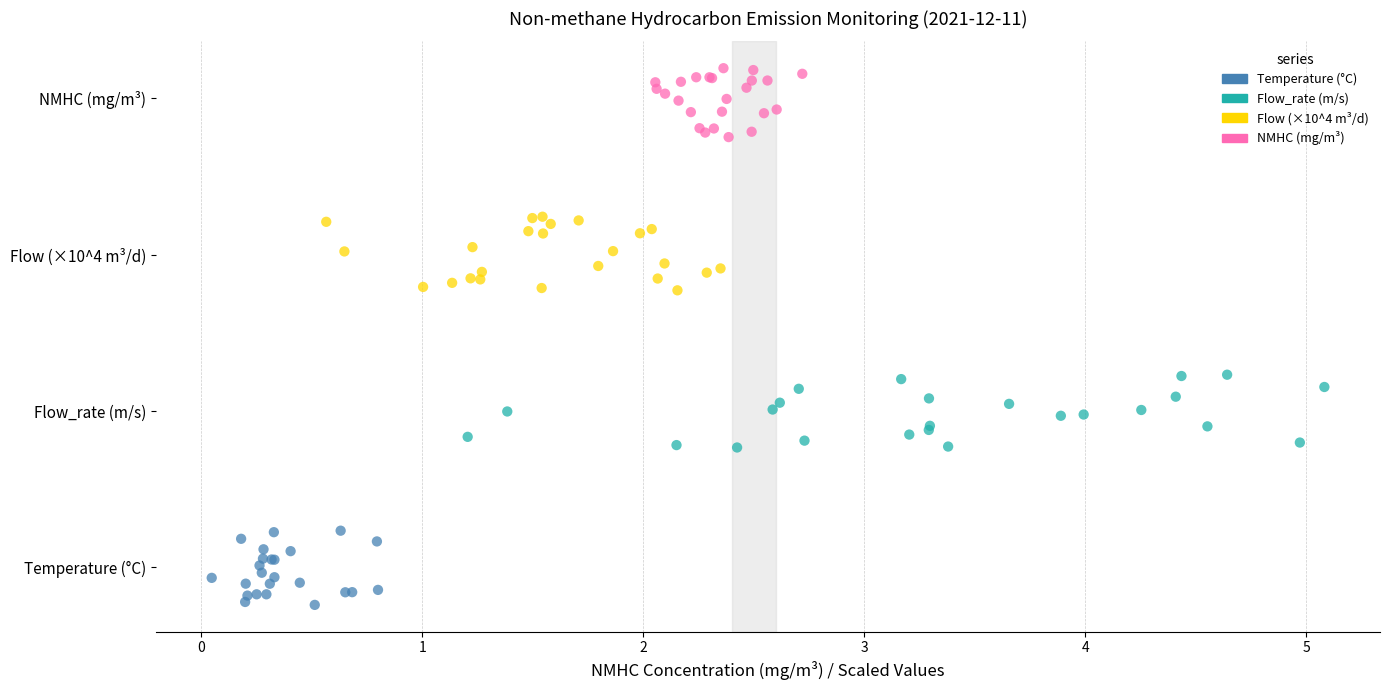

Which series contains the lowest Y value?

Temperature (°C)